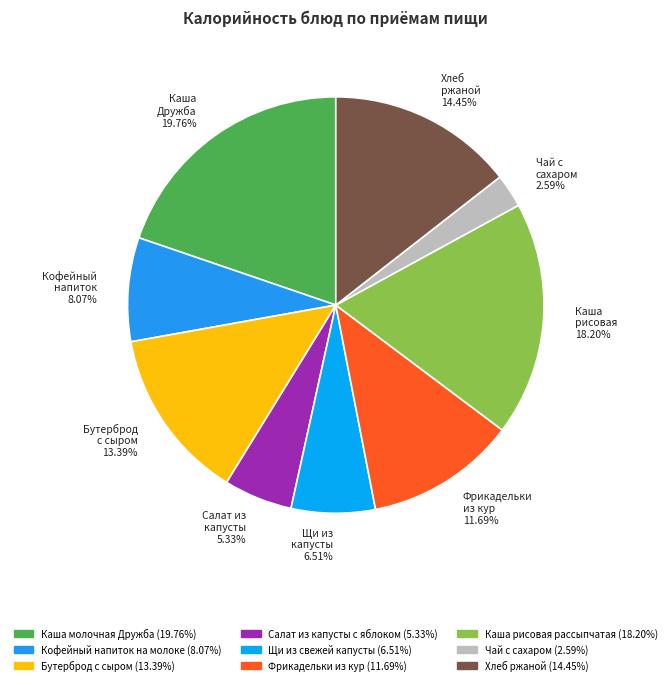

True or false: Щи из свежей капусты accounts for 7% of the total.

True